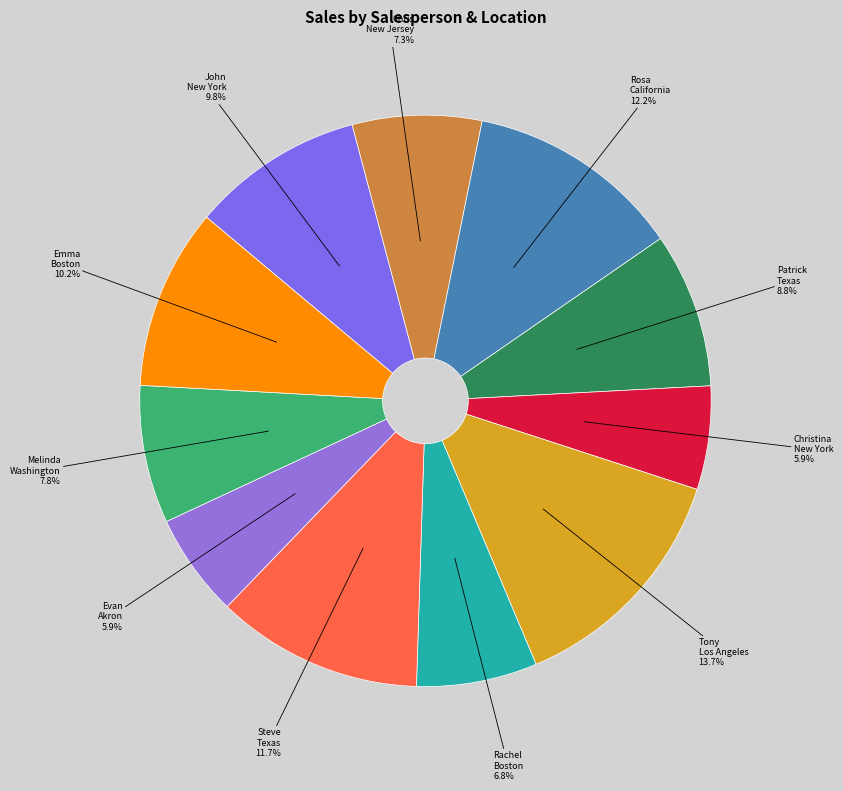

Which slice is the largest?

Tony Los Angeles